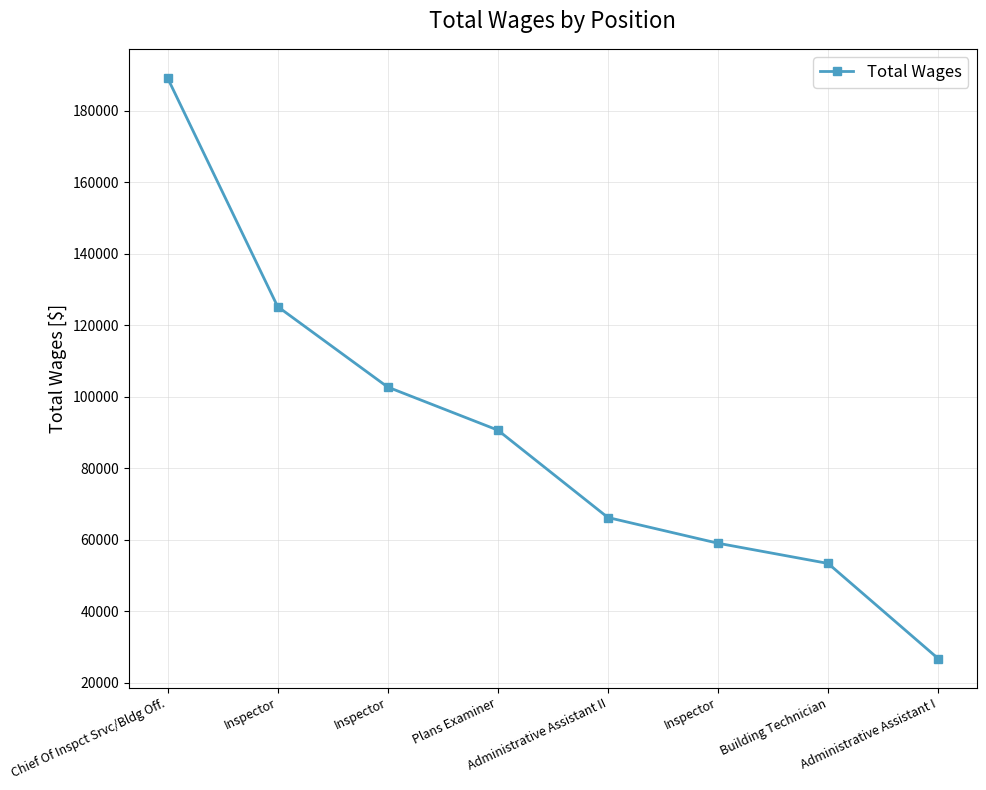

What is the sum of all values?

713219